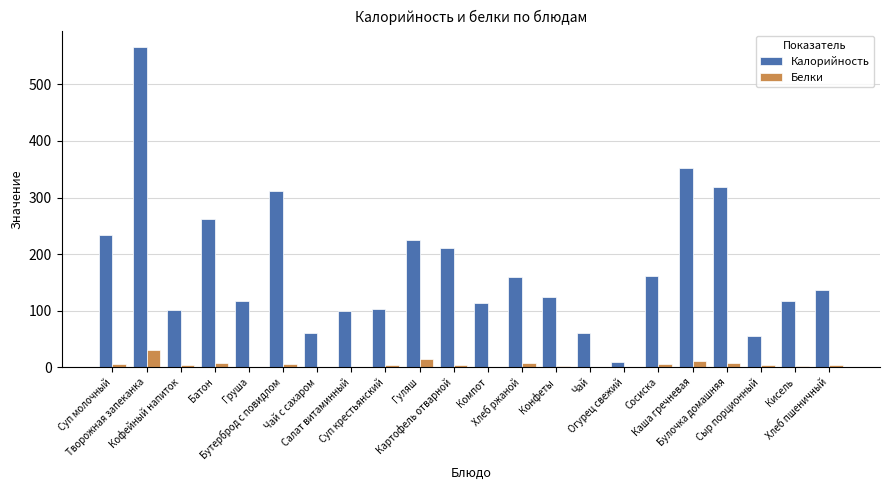

What is the average value of the Калорийность series?

177.0